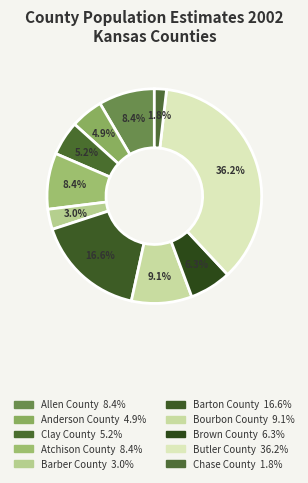

How many slices are in this pie chart?

10